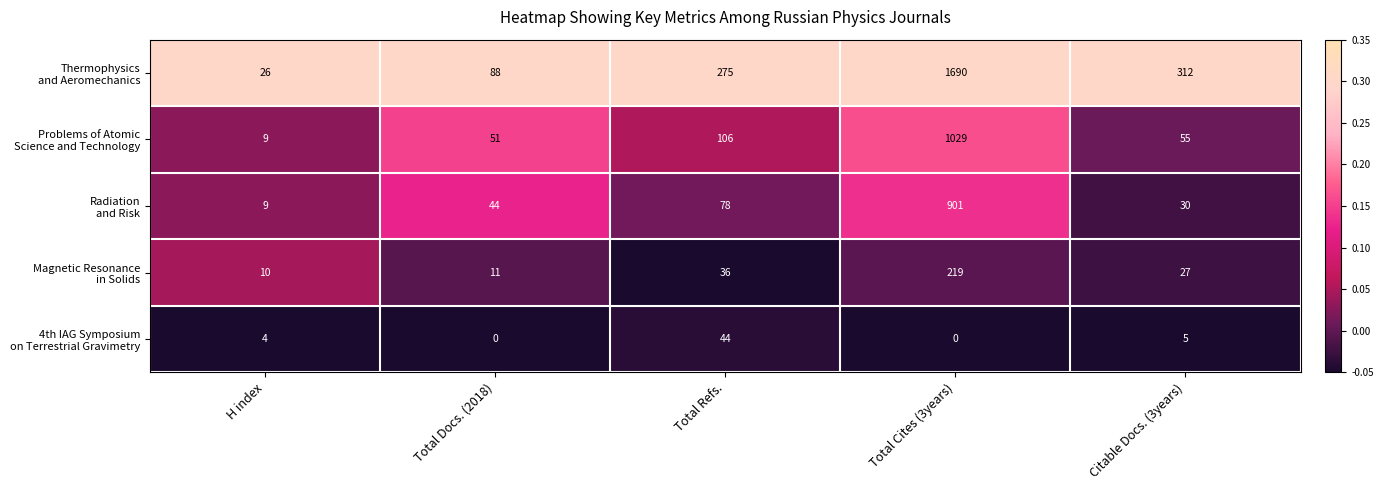

What is the difference between the highest and lowest values at Total Cites (3years)?

1690